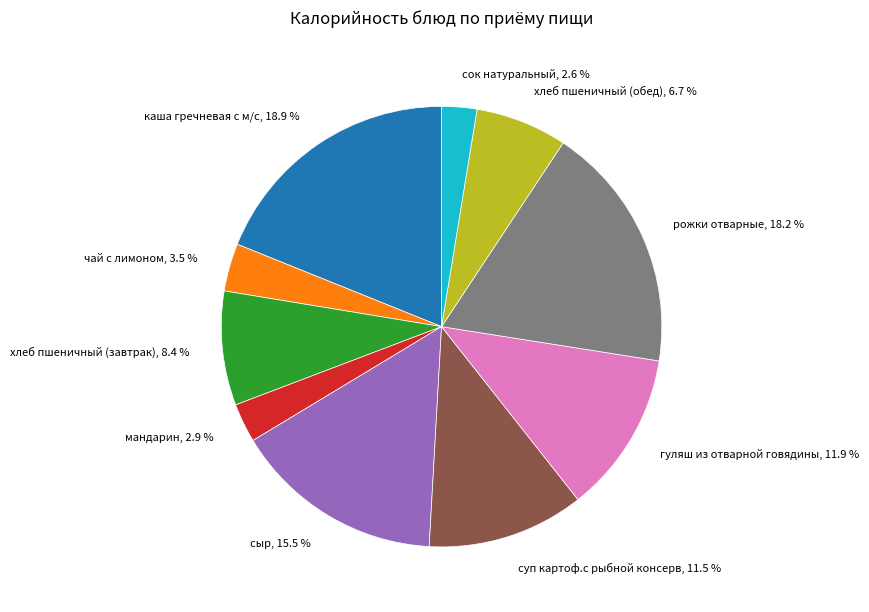

Combined, do гуляш из отварной говядины and каша гречневая с м/с account for over 50%?

No